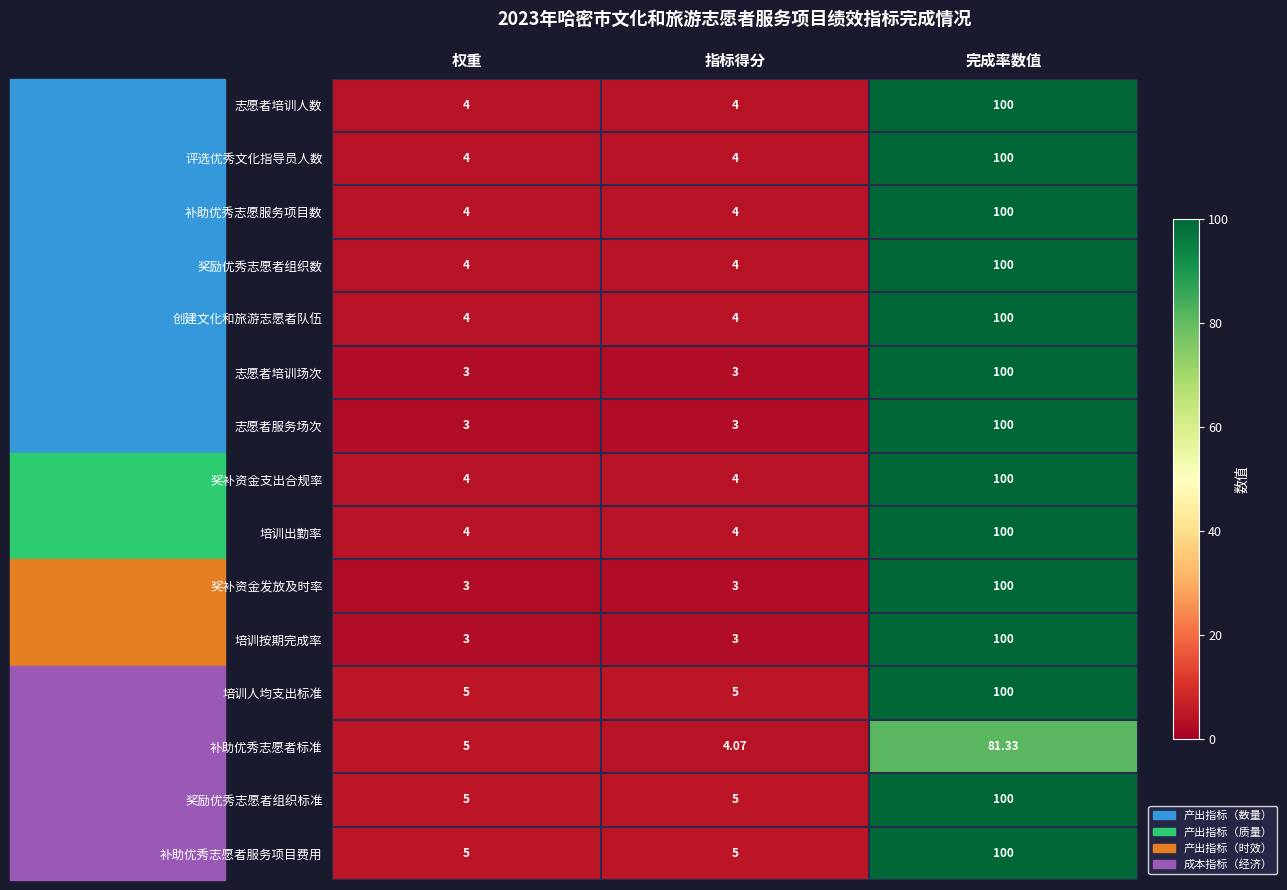

Which series changed the most between 权重 and 指标得分?

补助优秀志愿者标准